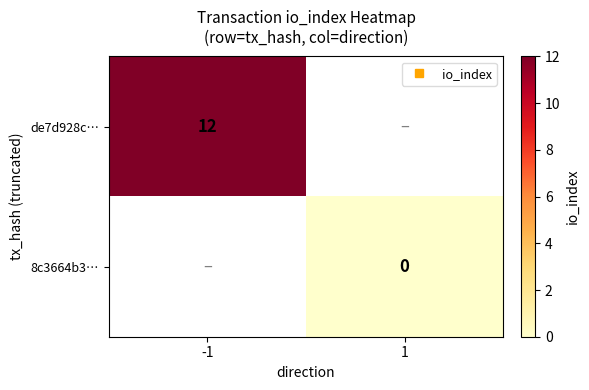

At how many categories does at least one series exceed 5?

1